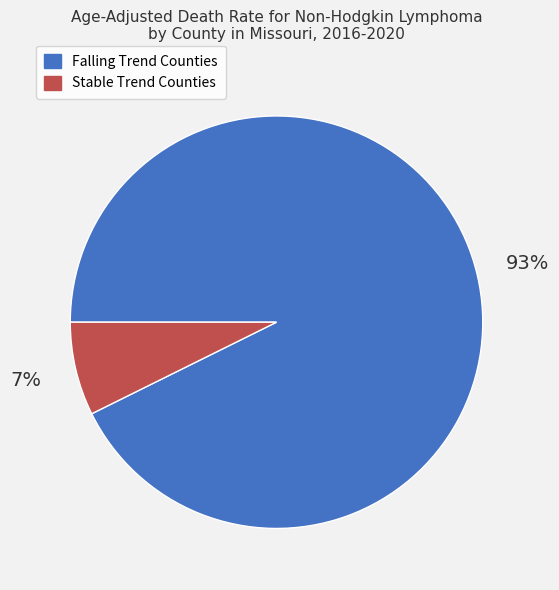

Combined, do Falling Trend Counties and Stable Trend Counties account for over 50%?

Yes